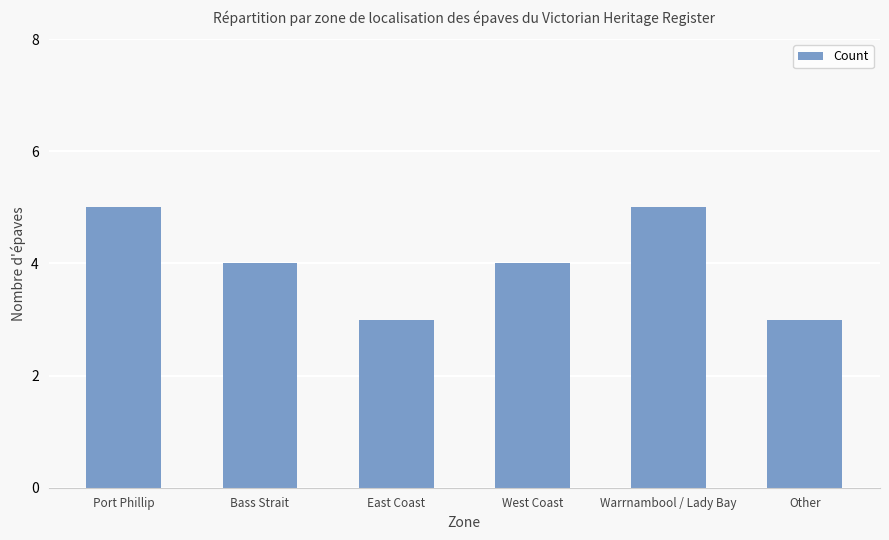

What position from the left is Bass Strait?

2